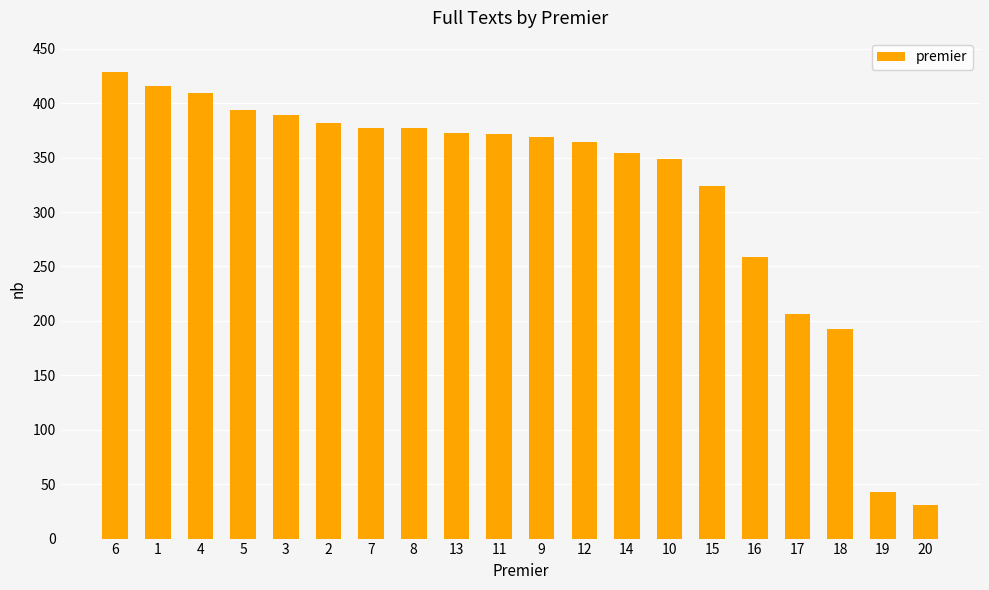

At which label does the data first exceed 372?

6